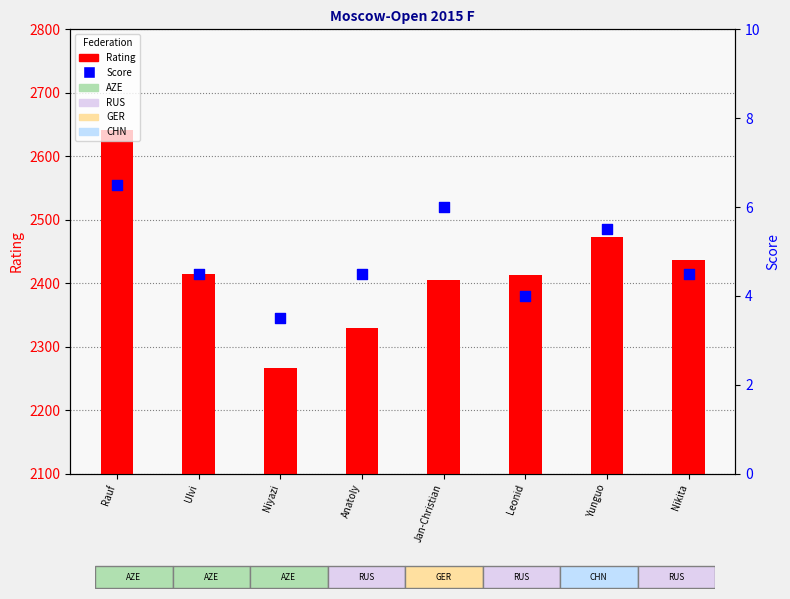

What are all the series names shown in the legend?

Rating, Score